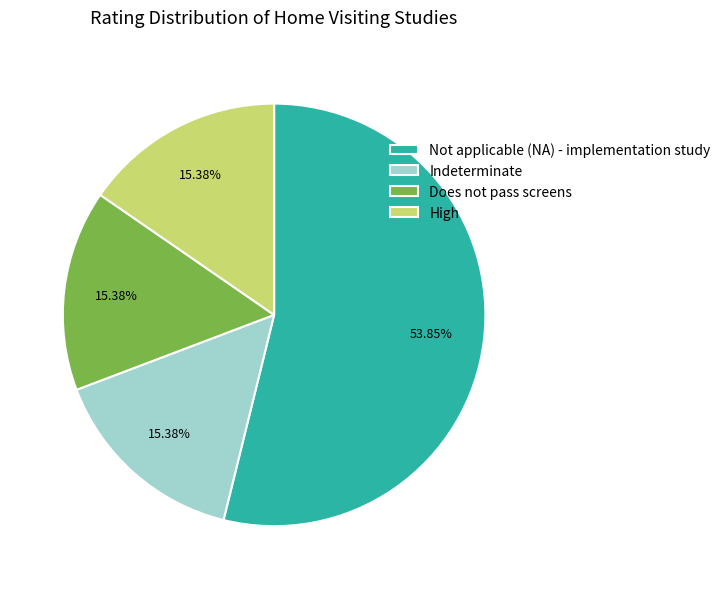

To the nearest percent, what is the average slice percentage?

25%